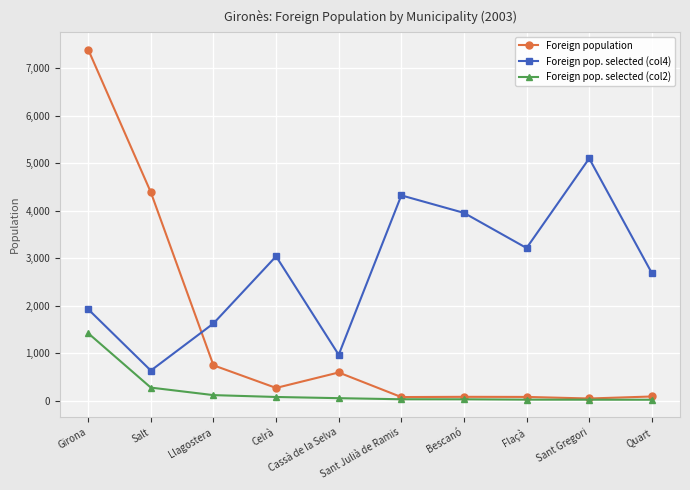

What is the greatest value displayed?

7386